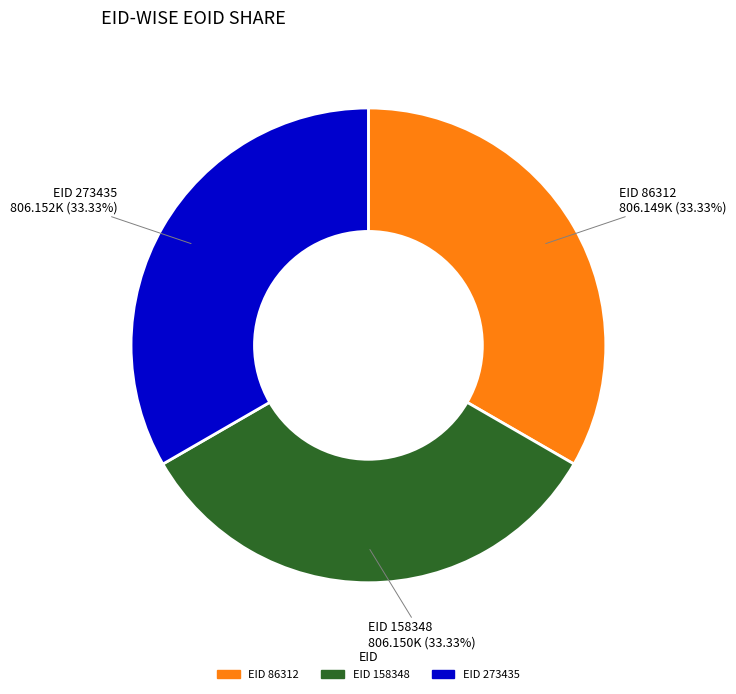

Is there any slice that represents more than half of the pie?

No